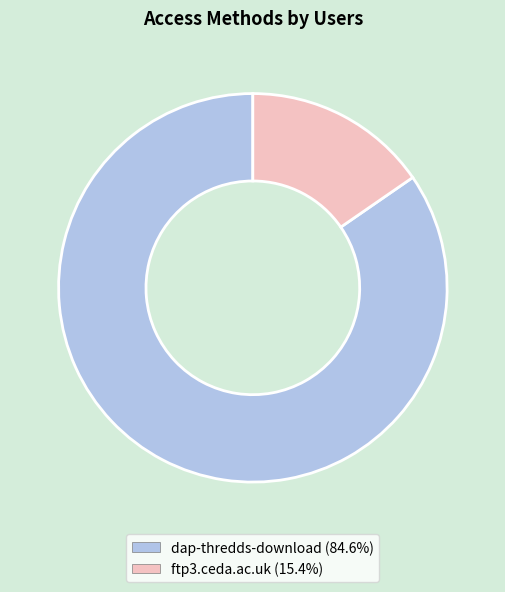

Which has a higher value, ftp3.ceda.ac.uk or dap-thredds-download?

dap-thredds-download